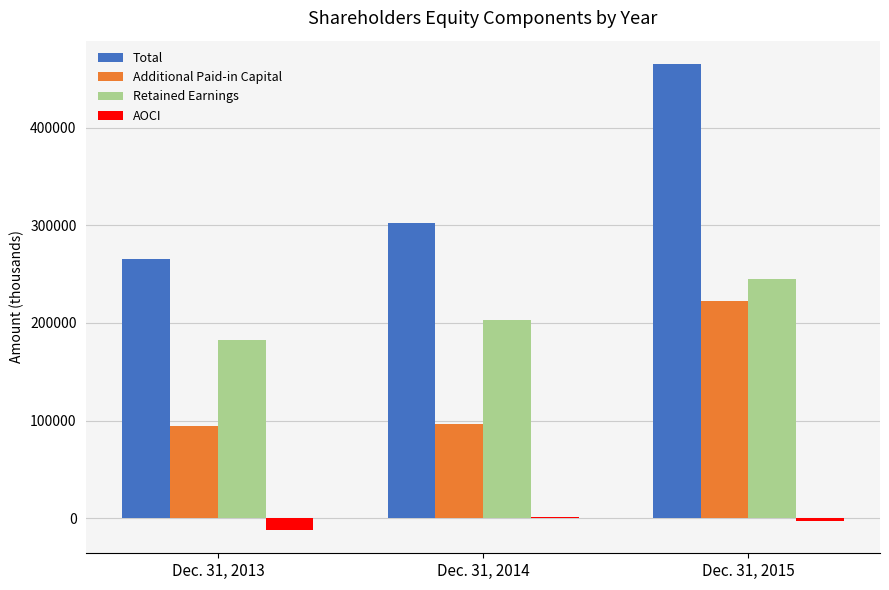

The value of Retained Earnings at Dec. 31, 2015 is 120861. True or false?

False